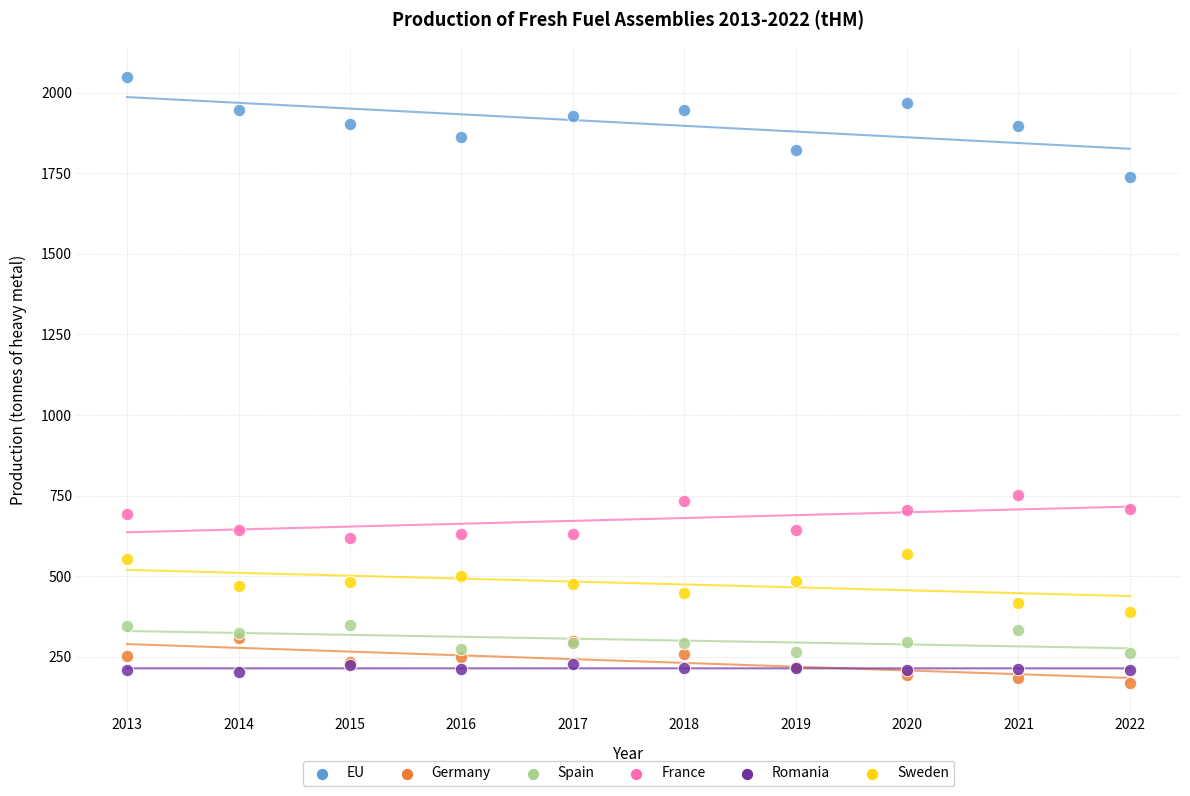

Which series has the widest spread of Y values?

EU